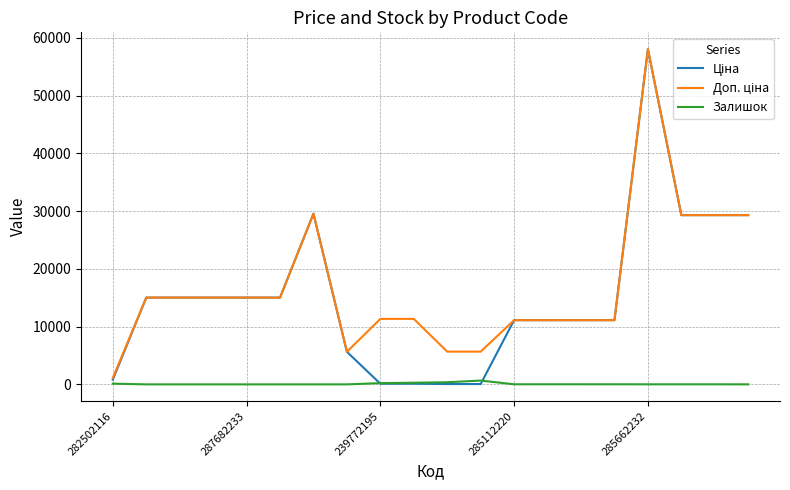

True or false: Залишок has a value of 125.0 at 282502116.

True